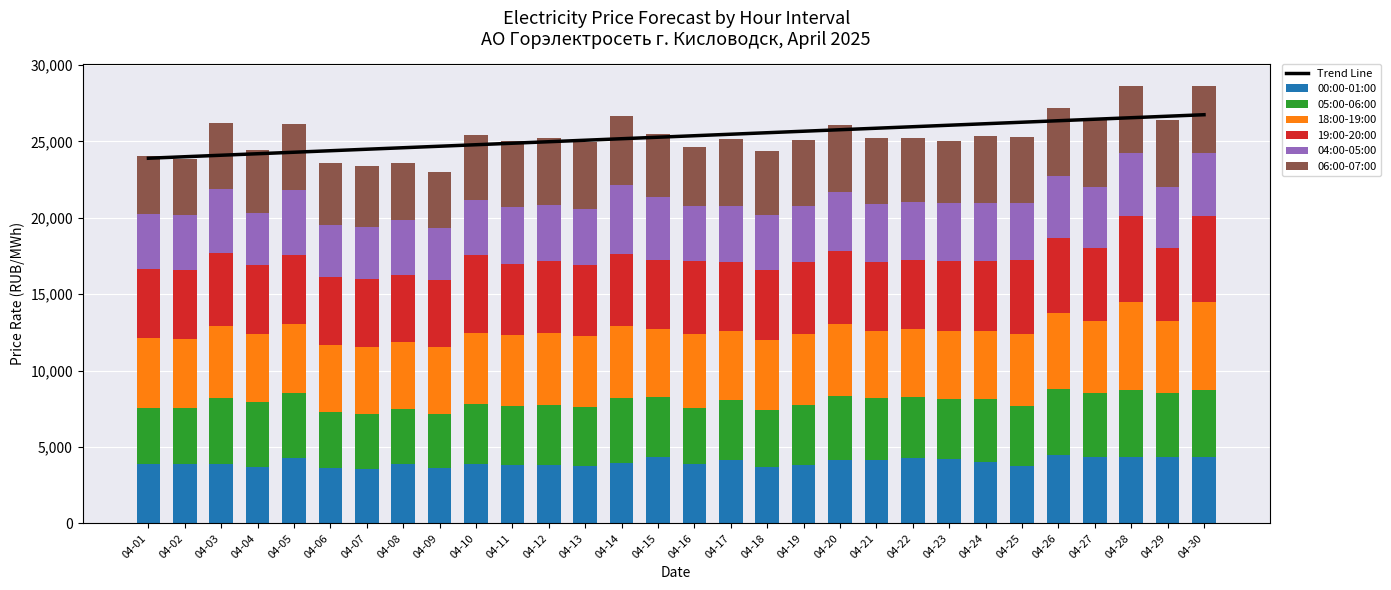

Count the number of categories in the chart.

30